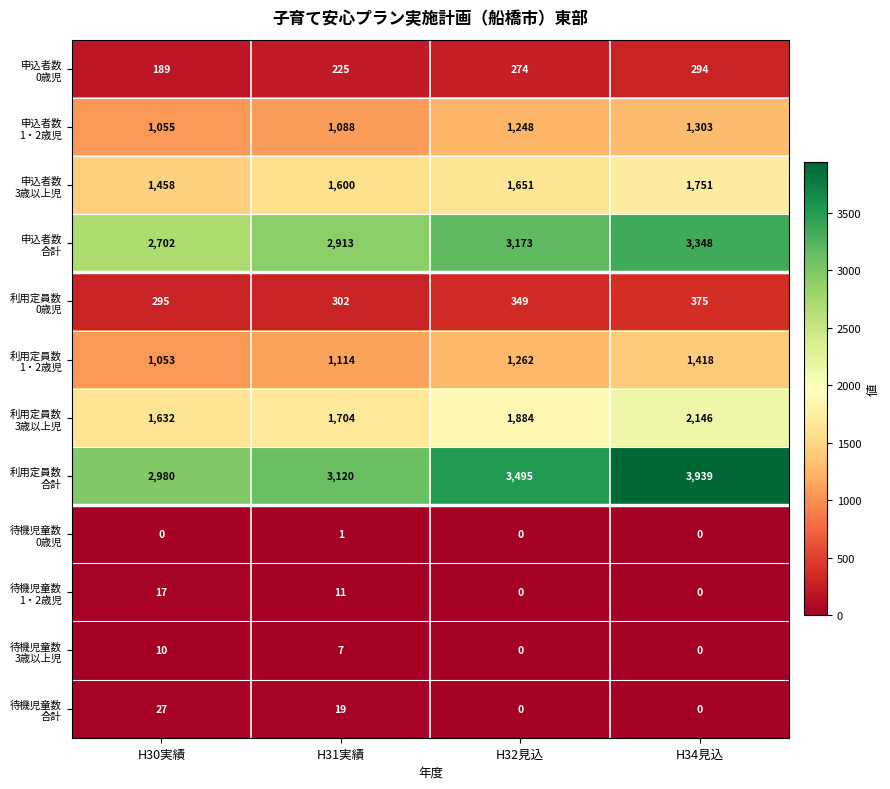

At how many categories does at least one series exceed 712?

4